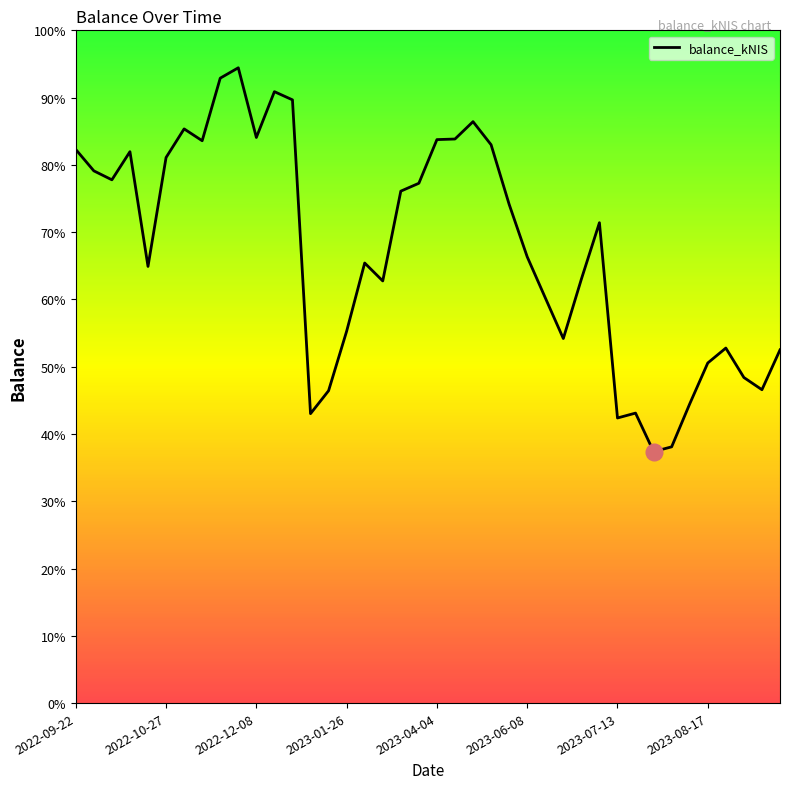

How many points are lower than both their immediate neighbors (excluding endpoints)?

10